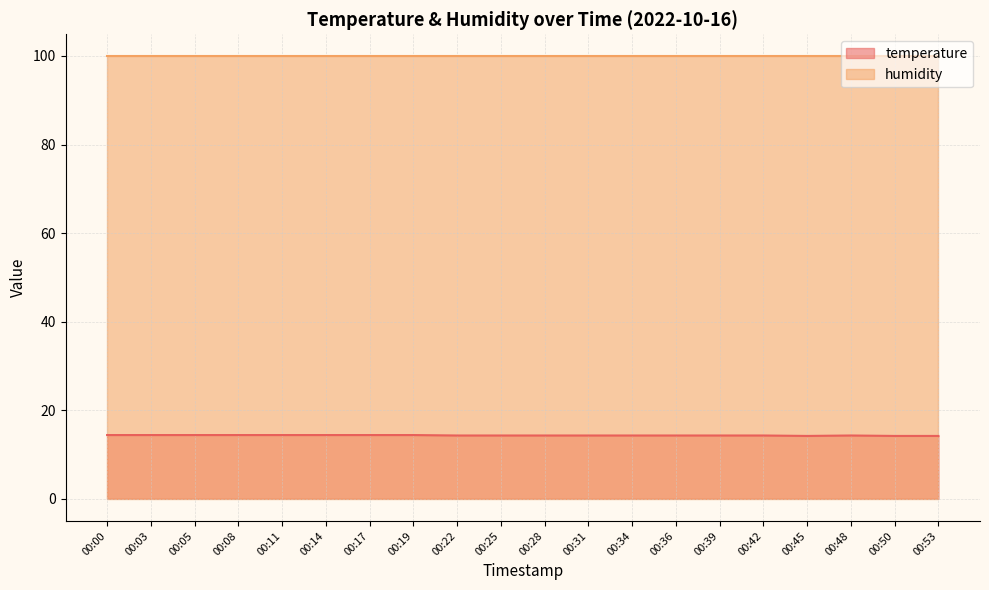

True or false: the data shows 14.4 at 00:14.

True